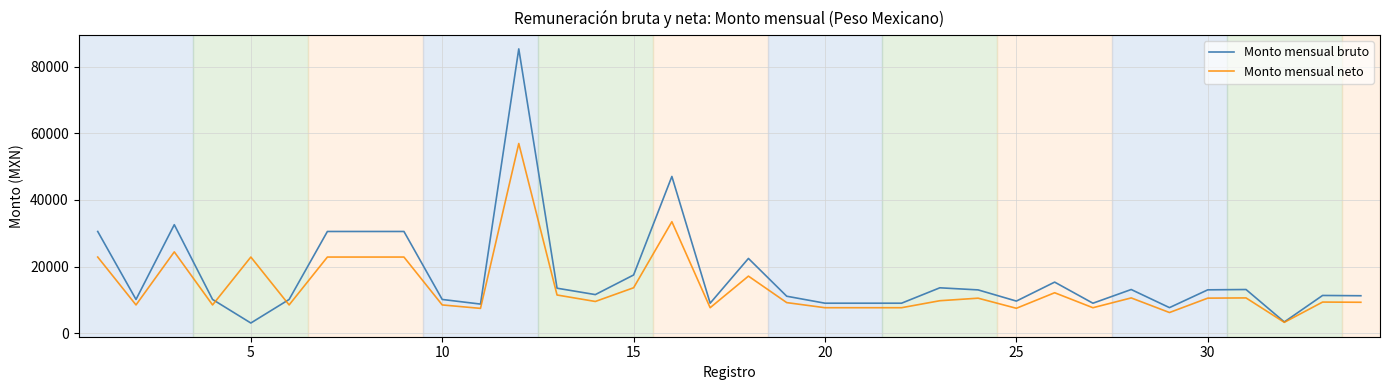

Which series has the largest range (max minus min)?

Monto mensual bruto